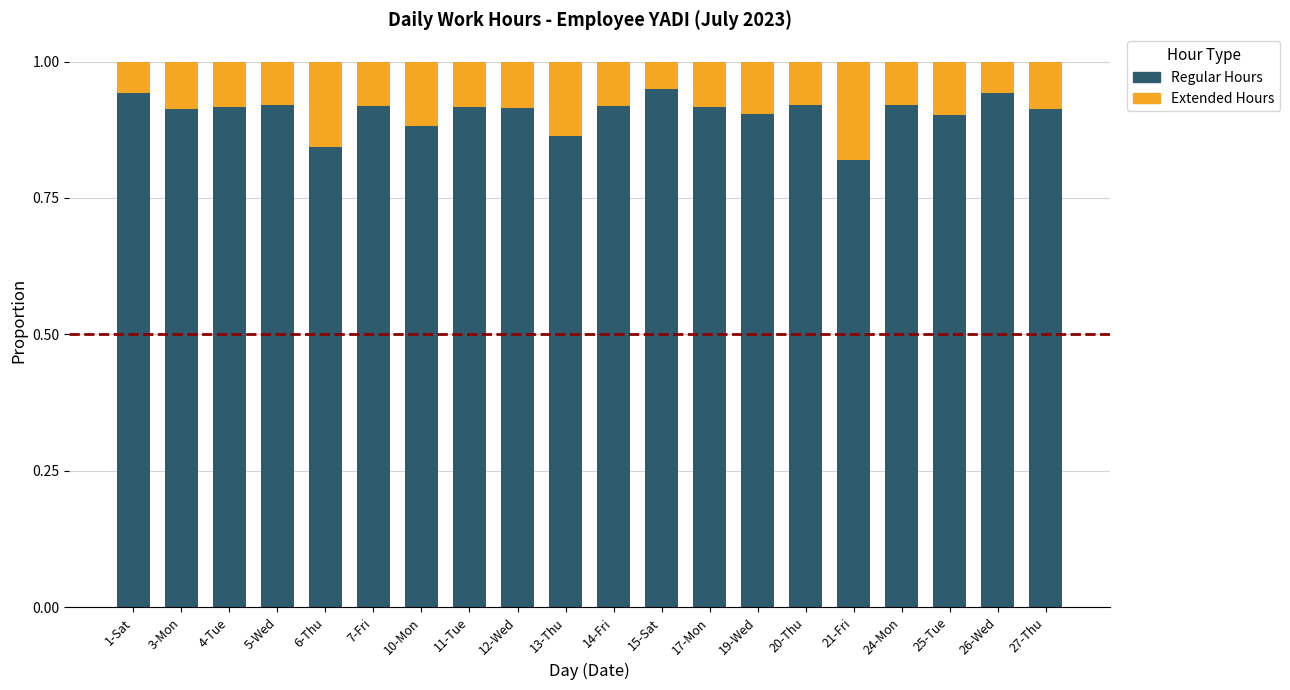

What is the total value across all series at 3-Mon?

1.0